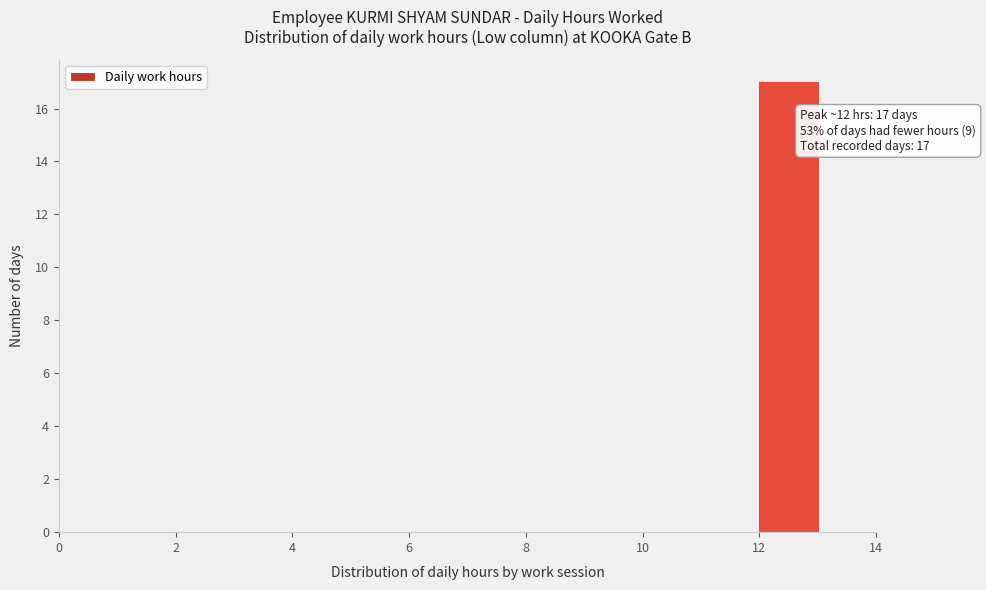

Which range on the x-axis has the tallest bar?

12 to 13